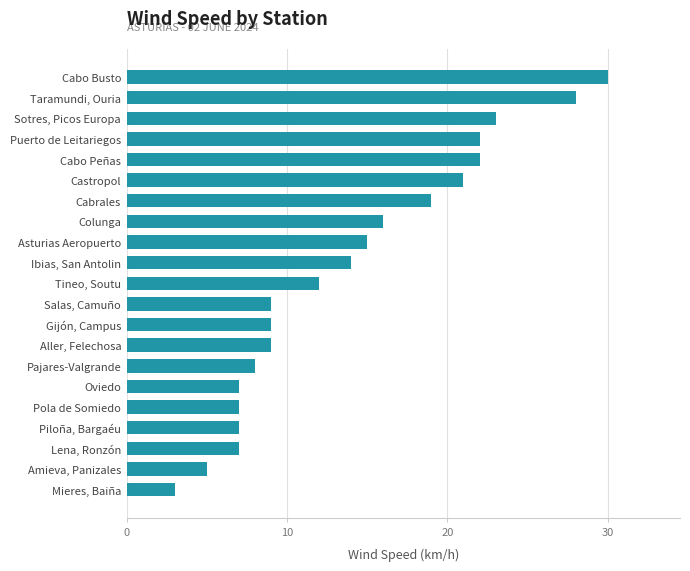

Does the chart contain any negative values?

No